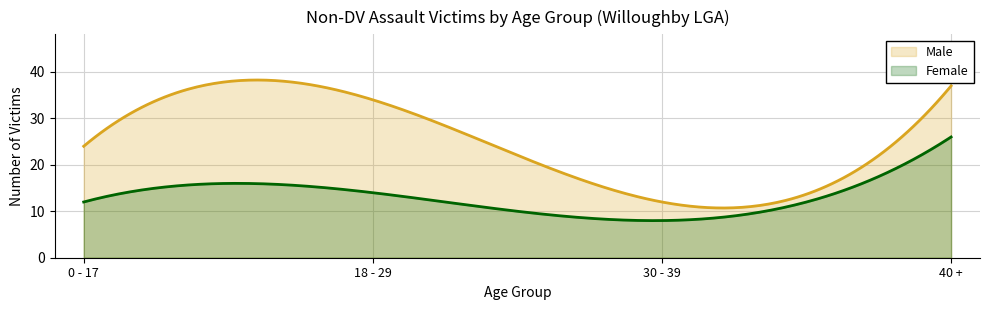

At which category is the sum across all series the highest?

40 +